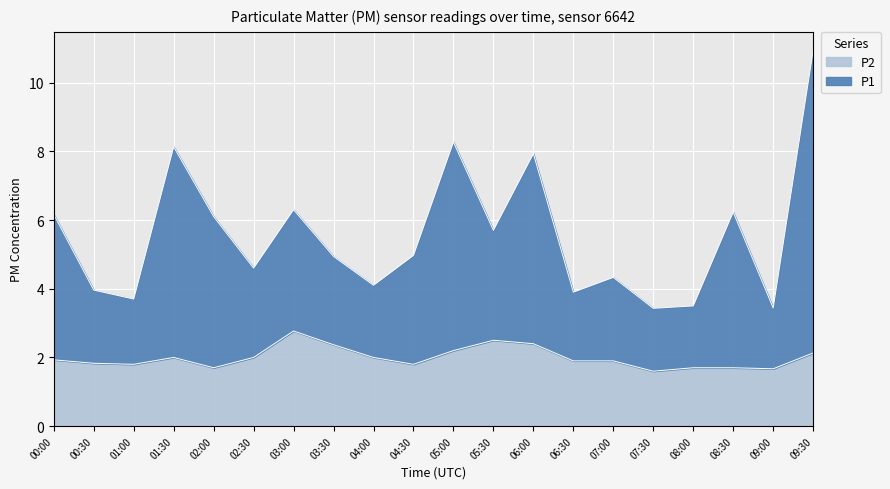

Rank the series by their average value, from lowest to highest.

P2, P1